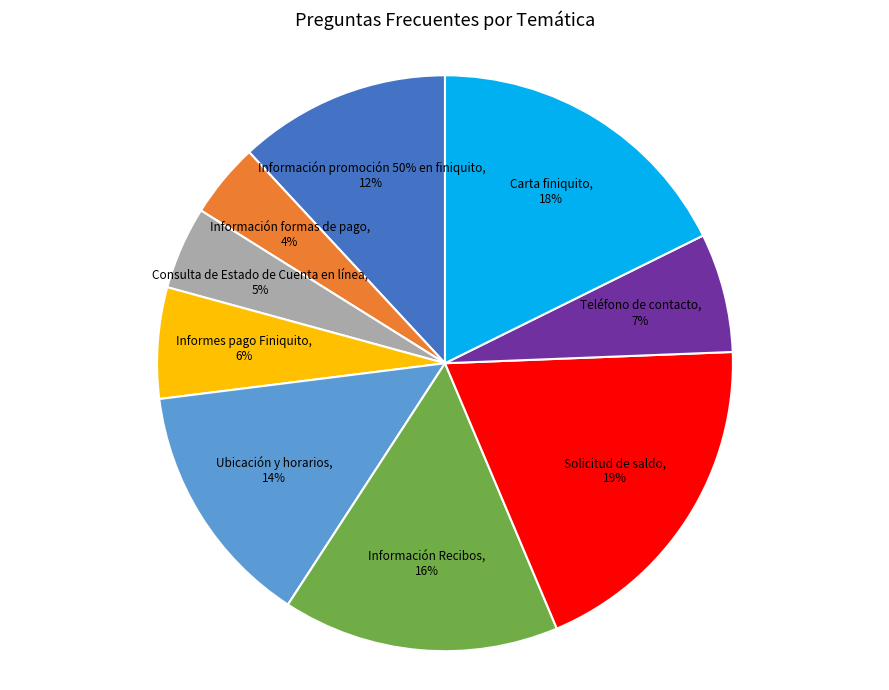

The Teléfono de contacto slice represents 7% of the pie. True or false?

True